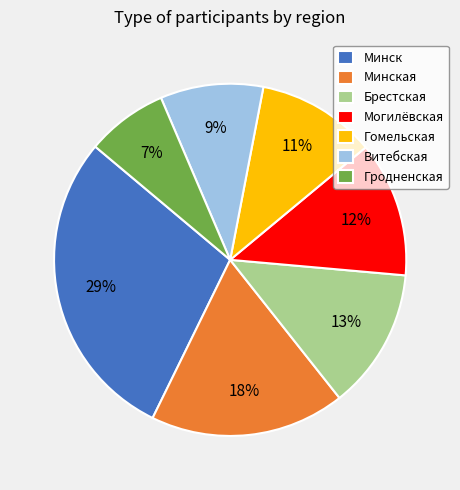

What is the largest slice in the pie chart?

Минск